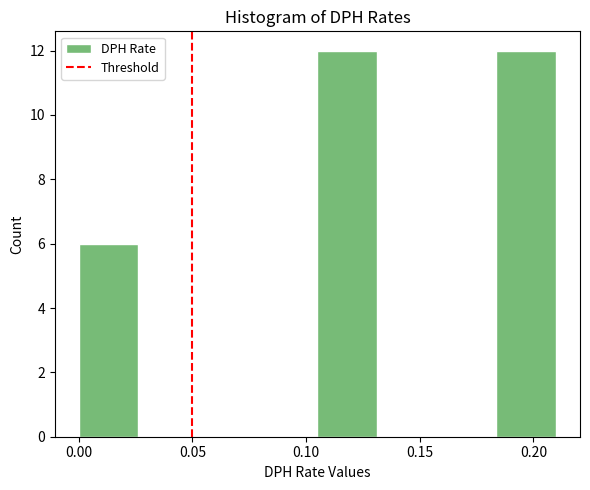

Reading left to right, transcribe this chart: for each bar, give the range it covers on the x-axis and its height. Neither the bar edges nor the heights are printed on the chart, so give them approximately, as read against the axes.

0.000 to 0.025: 6
0.025 to 0.055: 0
0.055 to 0.080: 0
0.080 to 0.105: 0
0.105 to 0.130: 12
0.130 to 0.160: 0
0.160 to 0.185: 0
0.185 to 0.210: 12